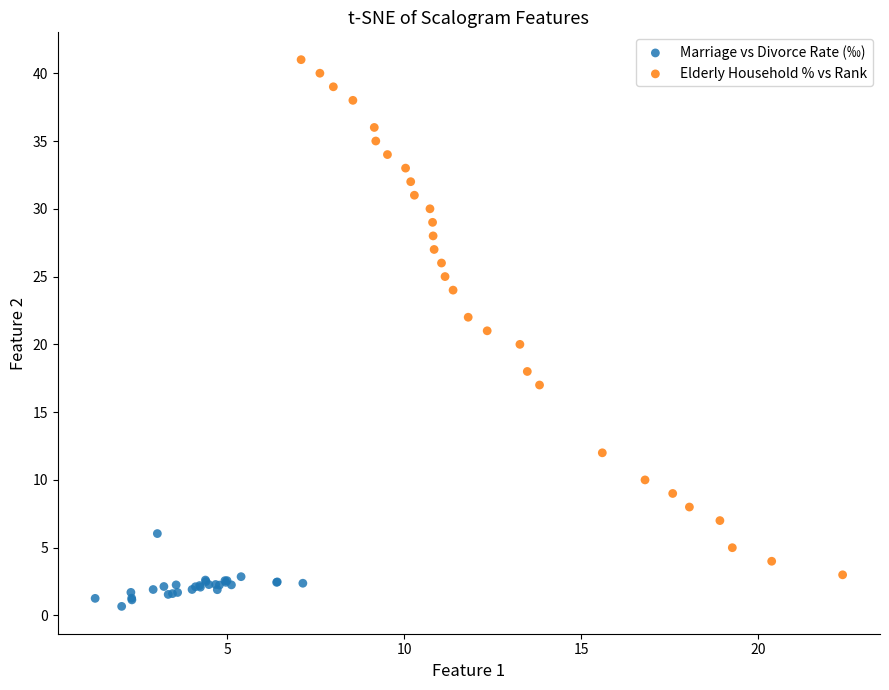

Which series reaches the maximum Y coordinate?

Elderly Household % vs Rank